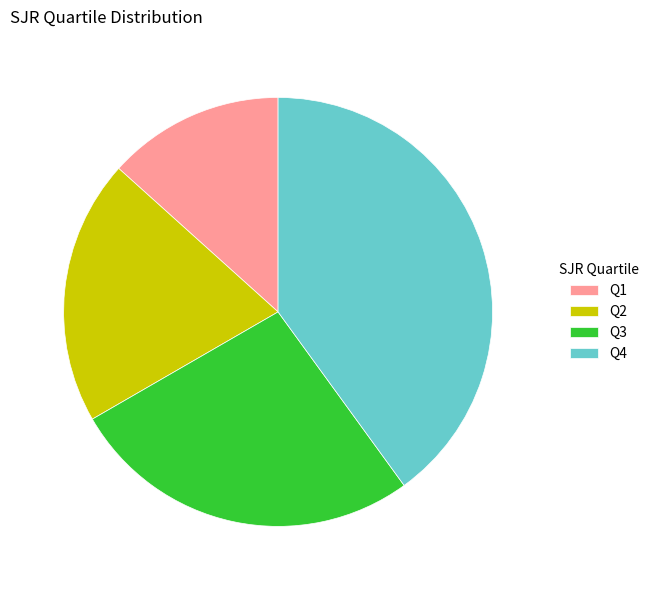

Is the sum of Q2 and Q3 greater than half?

No